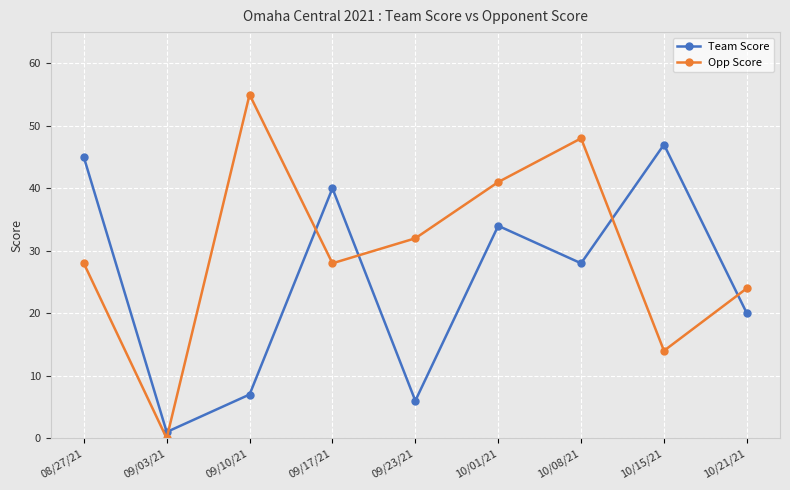

What position from the right is 10/01/21?

4